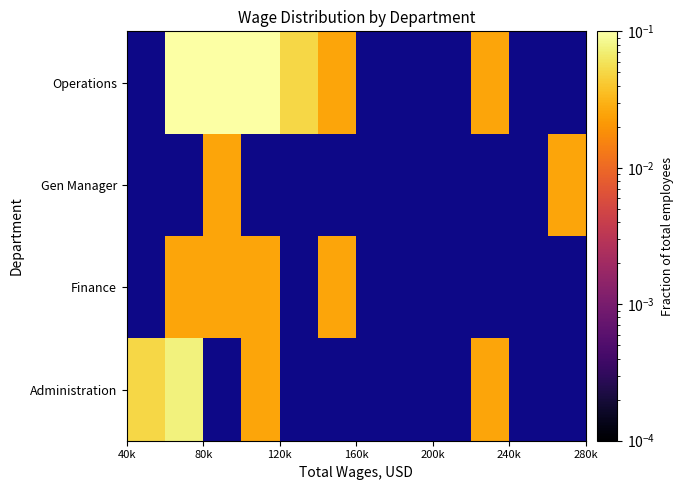

How many data points in Finance are above 0?

4